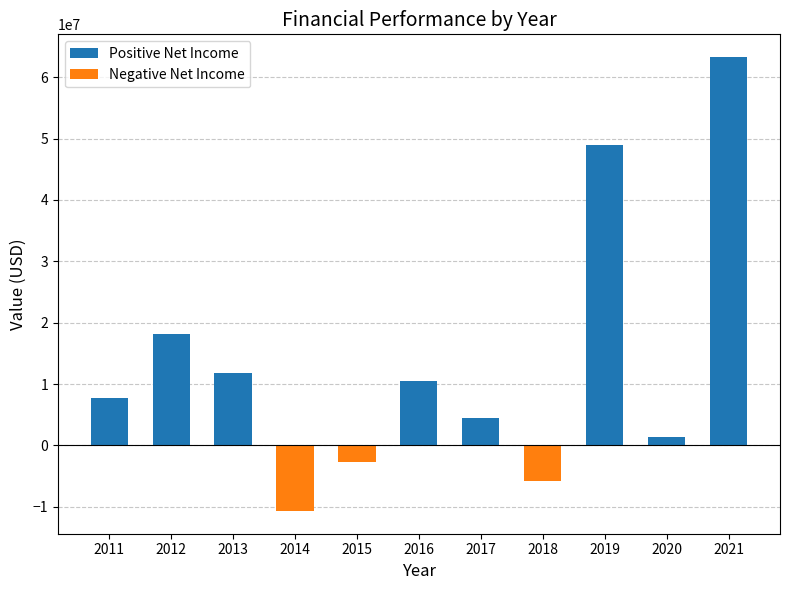

The value of Negative Net Income at 2019 is 0. True or false?

True